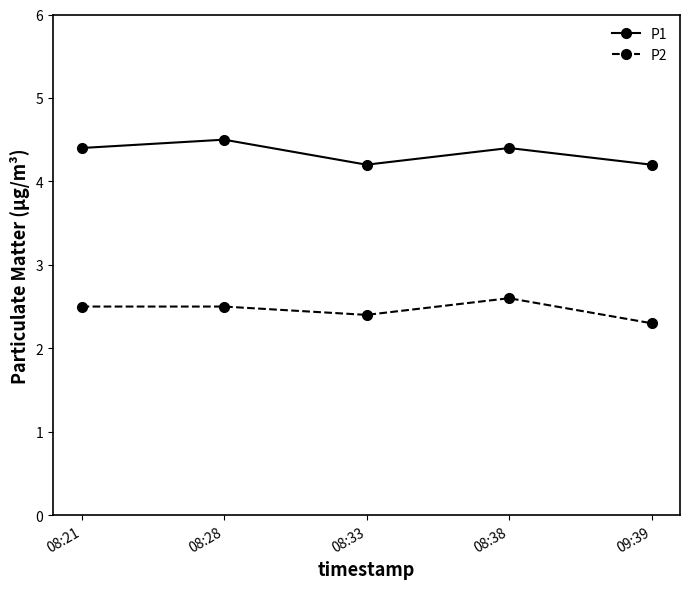

The P1 series shows 1.4 at 08:21. True or false?

False